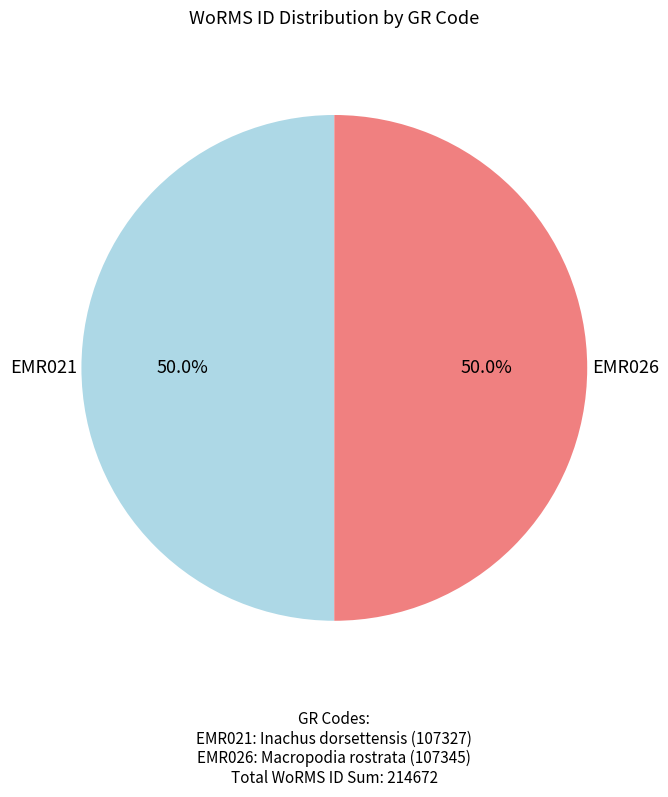

How many segments does this pie chart have?

2